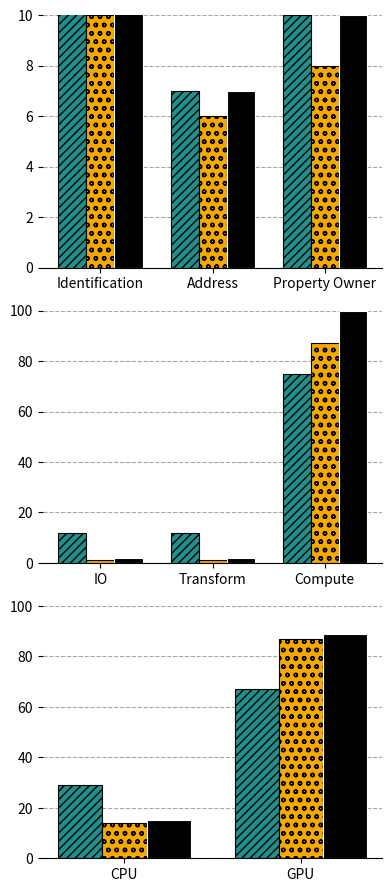

What is the lowest value of the Litdata series?

14